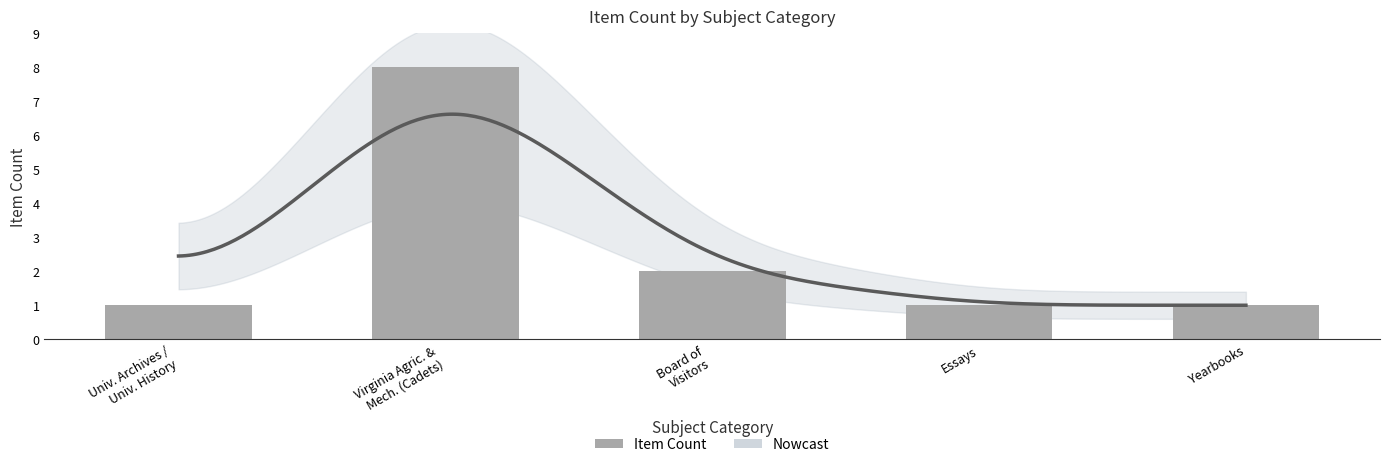

At which label is the value closest to 4?

Board of Visitors